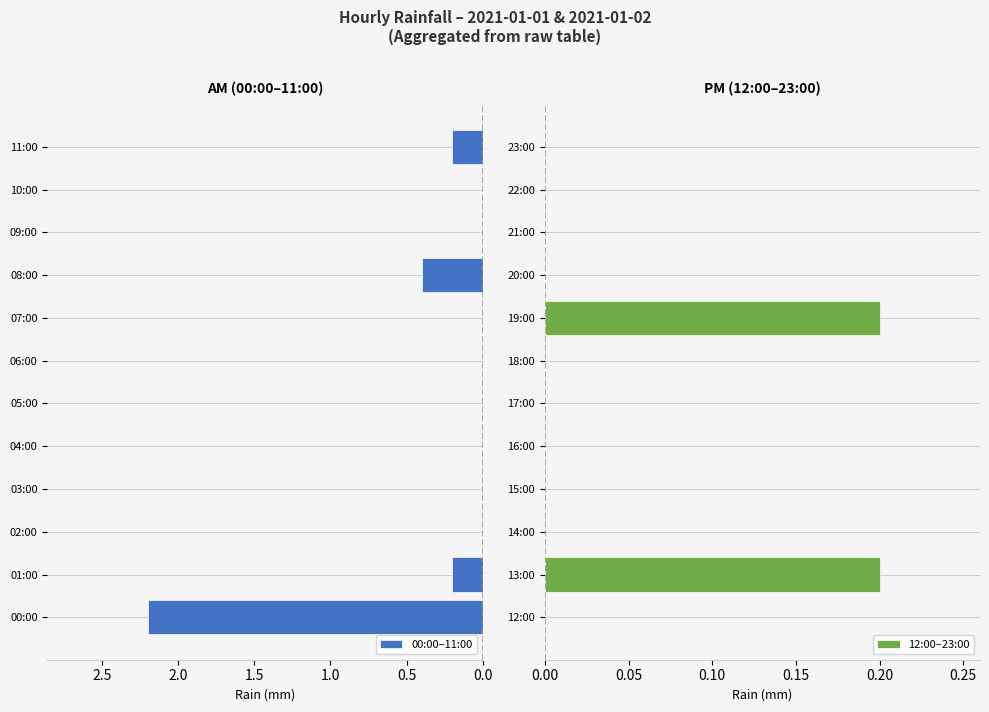

The value of 12:00–23:00 at 13:00 is 0.3. True or false?

False